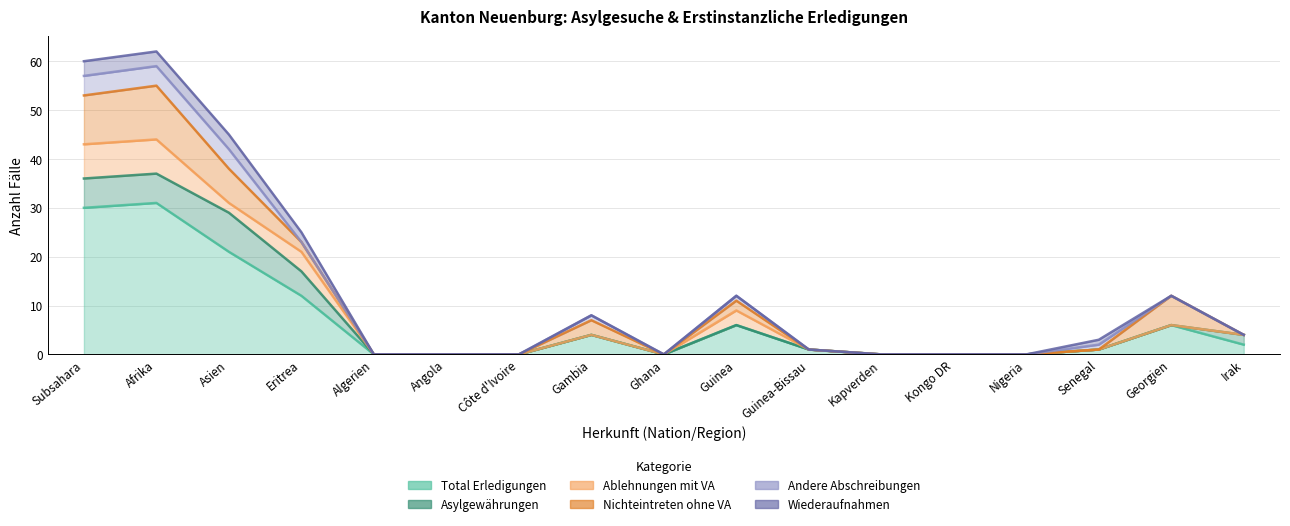

Reading left to right, list all the values displayed in this chart.

Total Erledigungen: Subsahara=30	Afrika=31	Asien=21	Eritrea=12	Algerien=0	Angola=0	Côte d'Ivoire=0	Gambia=4	Ghana=0	Guinea=6	Guinea-Bissau=1	Kapverden=0	Kongo DR=0	Nigeria=0	Senegal=1	Georgien=6	Irak=2
Asylgewährungen: Subsahara=6	Afrika=6	Asien=8	Eritrea=5	Algerien=0	Angola=0	Côte d'Ivoire=0	Gambia=0	Ghana=0	Guinea=0	Guinea-Bissau=0	Kapverden=0	Kongo DR=0	Nigeria=0	Senegal=0	Georgien=0	Irak=2
Ablehnungen mit VA: Subsahara=7	Afrika=7	Asien=2	Eritrea=4	Algerien=0	Angola=0	Côte d'Ivoire=0	Gambia=0	Ghana=0	Guinea=3	Guinea-Bissau=0	Kapverden=0	Kongo DR=0	Nigeria=0	Senegal=0	Georgien=0	Irak=0
Nichteintreten ohne VA: Subsahara=10	Afrika=11	Asien=7	Eritrea=2	Algerien=0	Angola=0	Côte d'Ivoire=0	Gambia=3	Ghana=0	Guinea=2	Guinea-Bissau=0	Kapverden=0	Kongo DR=0	Nigeria=0	Senegal=0	Georgien=6	Irak=0
Andere Abschreibungen: Subsahara=4	Afrika=4	Asien=4	Eritrea=0	Algerien=0	Angola=0	Côte d'Ivoire=0	Gambia=1	Ghana=0	Guinea=1	Guinea-Bissau=0	Kapverden=0	Kongo DR=0	Nigeria=0	Senegal=1	Georgien=0	Irak=0
Wiederaufnahmen: Subsahara=3	Afrika=3	Asien=3	Eritrea=2	Algerien=0	Angola=0	Côte d'Ivoire=0	Gambia=0	Ghana=0	Guinea=0	Guinea-Bissau=0	Kapverden=0	Kongo DR=0	Nigeria=0	Senegal=1	Georgien=0	Irak=0